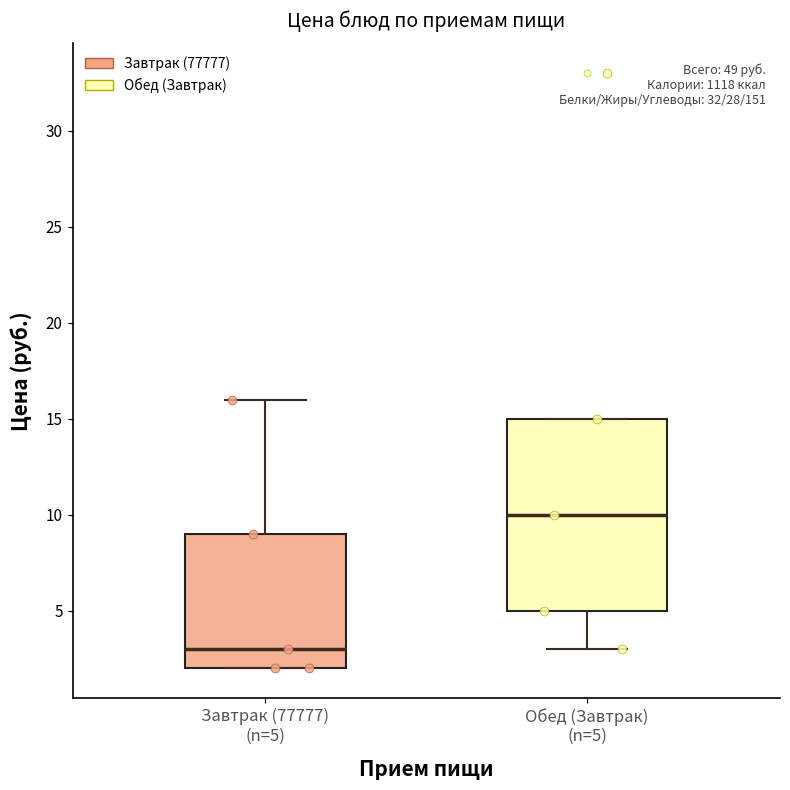

Reading left to right, read every box against the y-axis: the position of its median line, the range the box covers, and the ends of its whiskers. The values are not printed on the chart, so give them approximately, as read against the axis.

Завтрак (77777) (n=5): median 3, box 2 to 9, whiskers 2 to 16
Обед (Завтрак) (n=5): median 10, box 5 to 15, whiskers 3 to 15